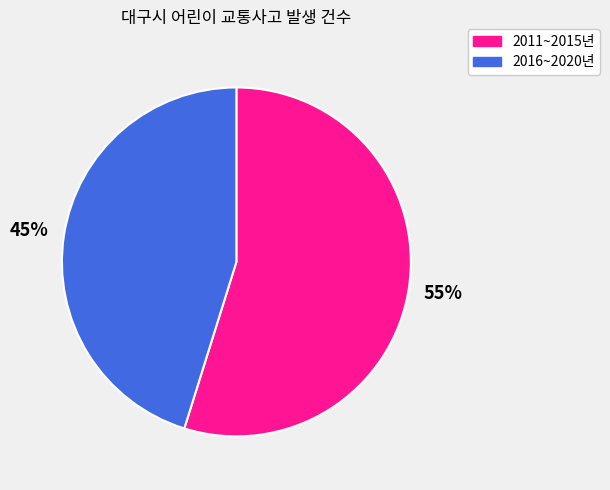

Approximately how many times larger is the value at 2011~2015년 compared to 2016~2020년?

1.2